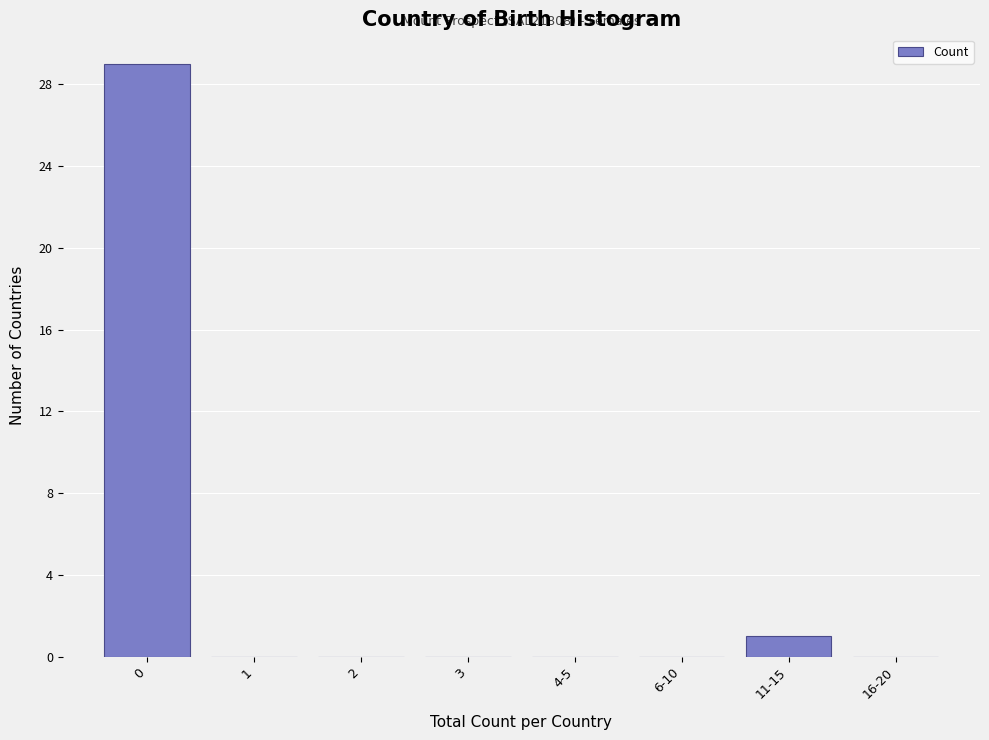

Reading left to right, list all the values displayed in this chart.

0=29	1=0	2=0	3=0	4-5=0	6-10=0	11-15=1	16-20=0